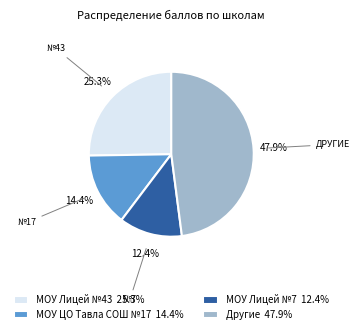

Is the sum of Другие 47.9% and МОУ Лицей №43 25.3% greater than half?

Yes